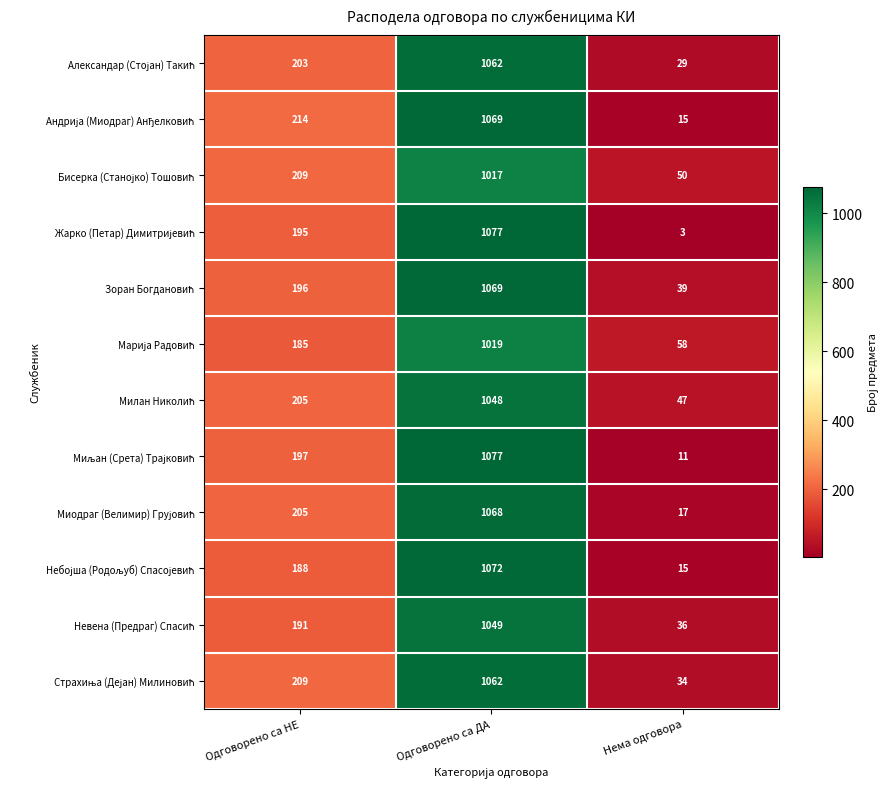

At which category is the sum across all series the highest?

Одговорено са ДА